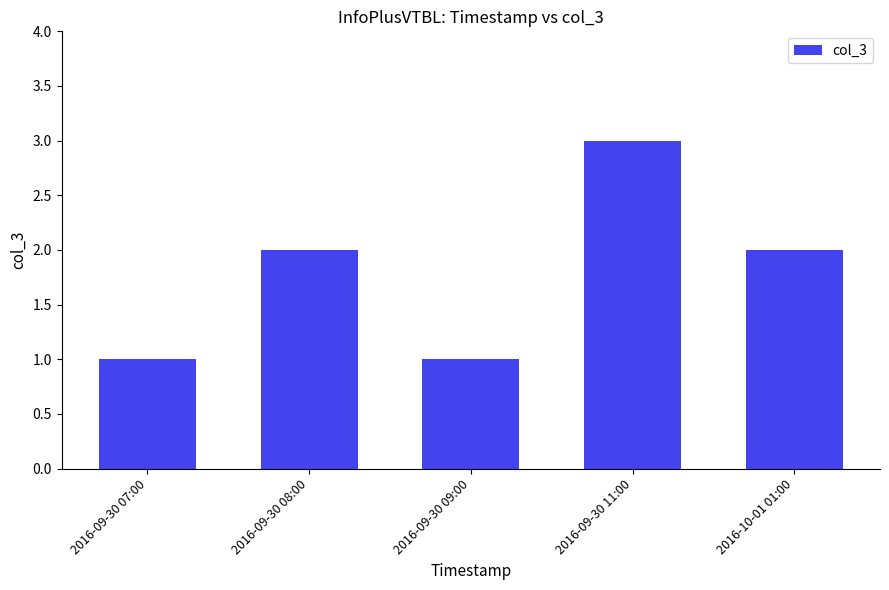

Approximately how many times larger is the value at 2016-09-30 08:00 compared to 2016-09-30 09:00?

2.0